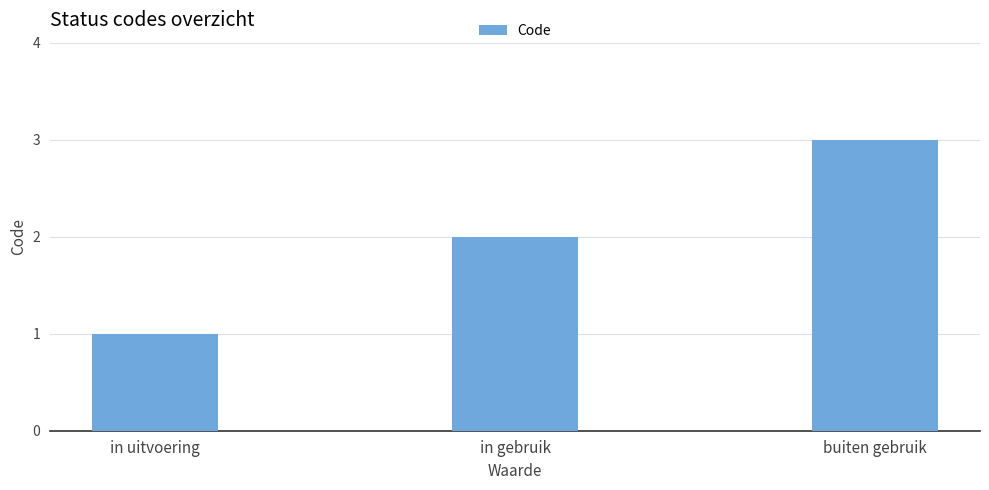

What is the value of the 3rd bar from the left?

3